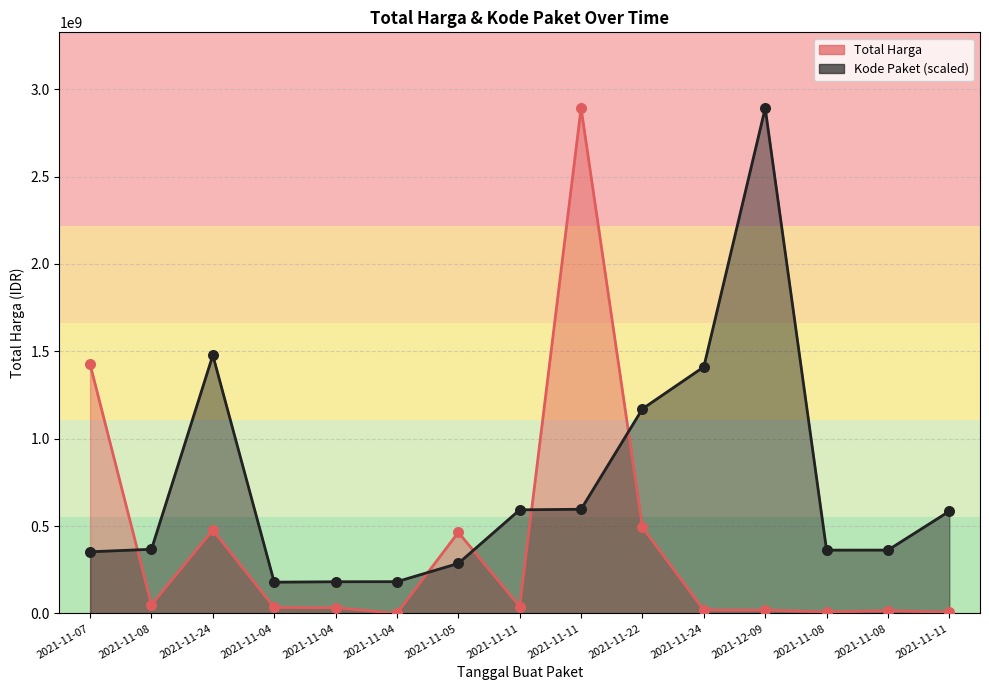

Which series contains the lowest Y value?

Total Harga